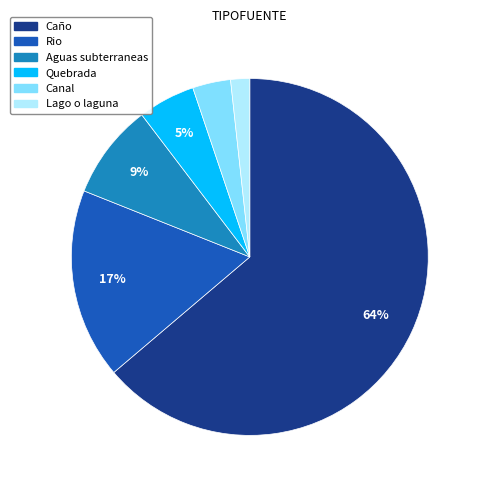

Do Canal and Lago o laguna together represent more than half of the pie?

No